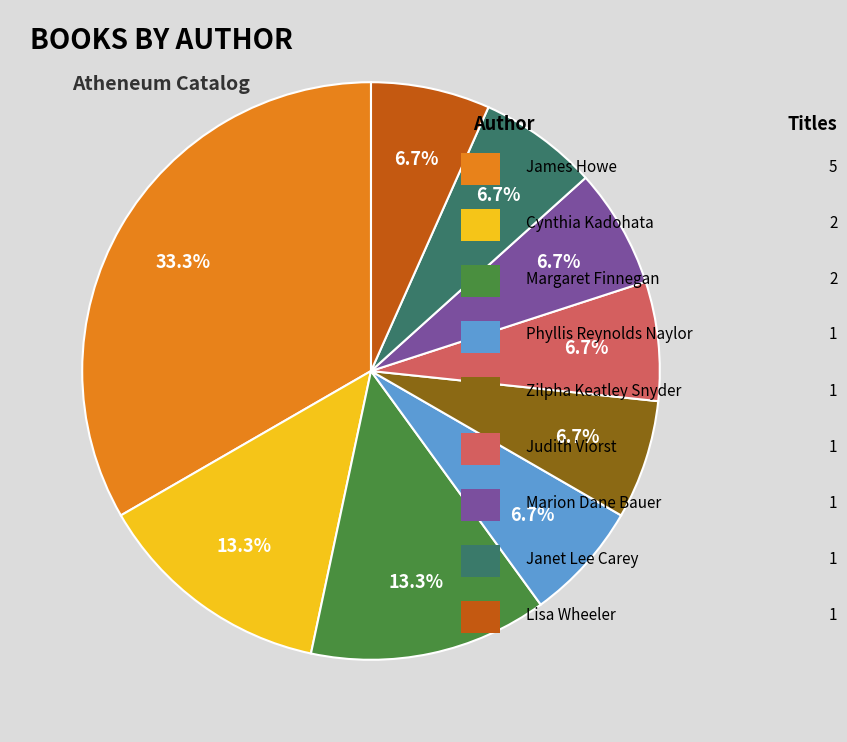

Does any single category account for the majority?

No